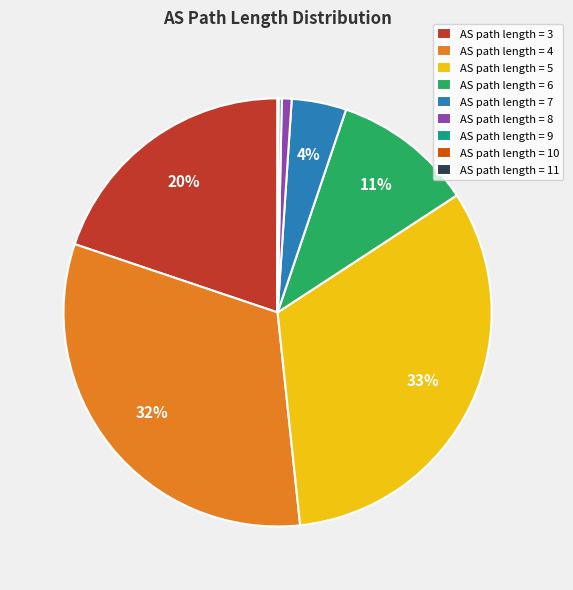

The AS path length = 3 slice represents 20% of the pie. True or false?

True